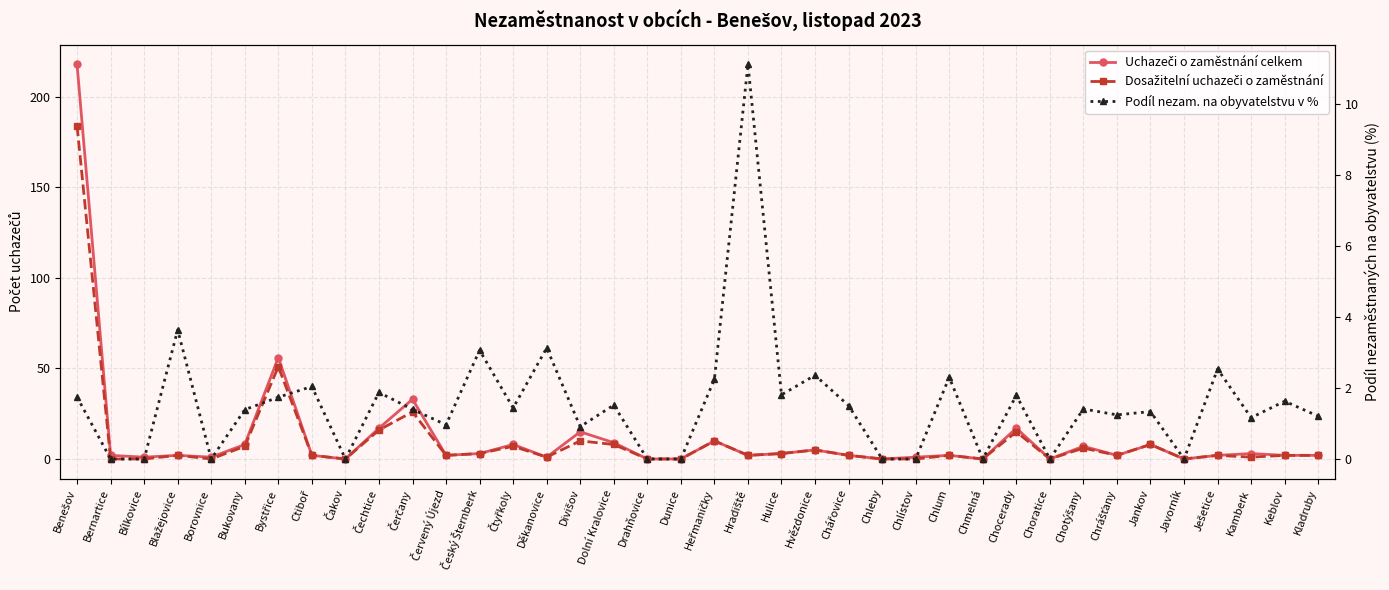

Rank the categories by Dosažitelní uchazeči o zaměstnání value from highest to lowest.

Benešov, Bystřice, Čerčany, Čechtice, Chocerady, Divišov, Heřmaničky, Dolní Kralovice, Jankov, Bukovany, Čtyřkoly, Chotýšany, Hvězdonice, Český Šternberk, Hulice, Blažejovice, Ctiboř, Červený Újezd, Hradiště, Chářovice, Chlum, Chrášťany, Ješetice, Keblov, Kladruby, Děkanovice, Kamberk, Bernartice, Bílkovice, Borovnice, Čakov, Drahňovice, Dunice, Chleby, Chlístov, Chmelná, Choratice, Javorník